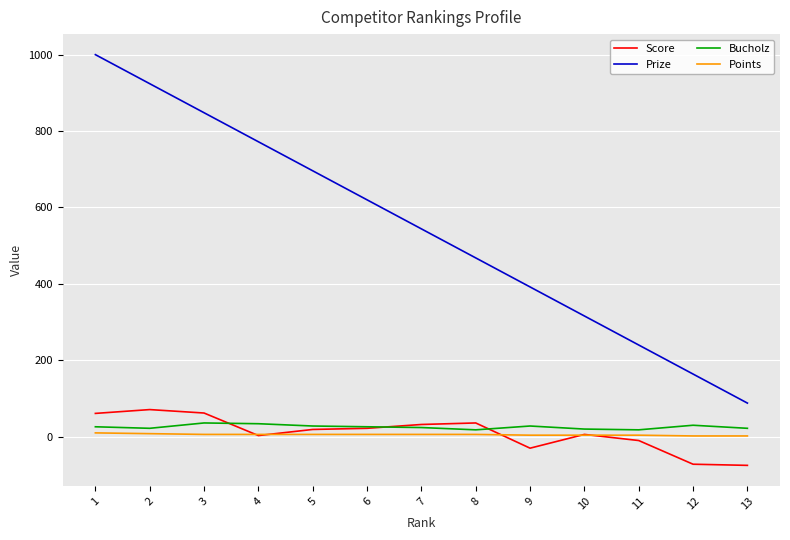

Count the number of categories in the chart.

13